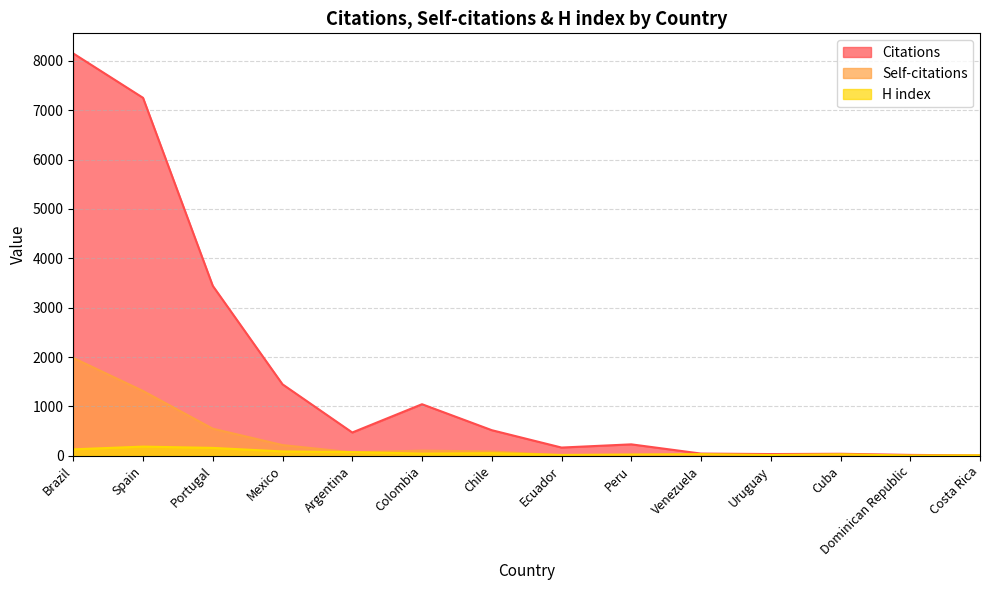

How many data points does each series have?

14